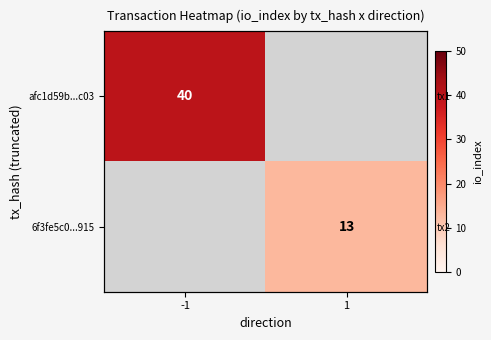

The value of afc1d59b...c03 at -1 is 40.0. True or false?

True